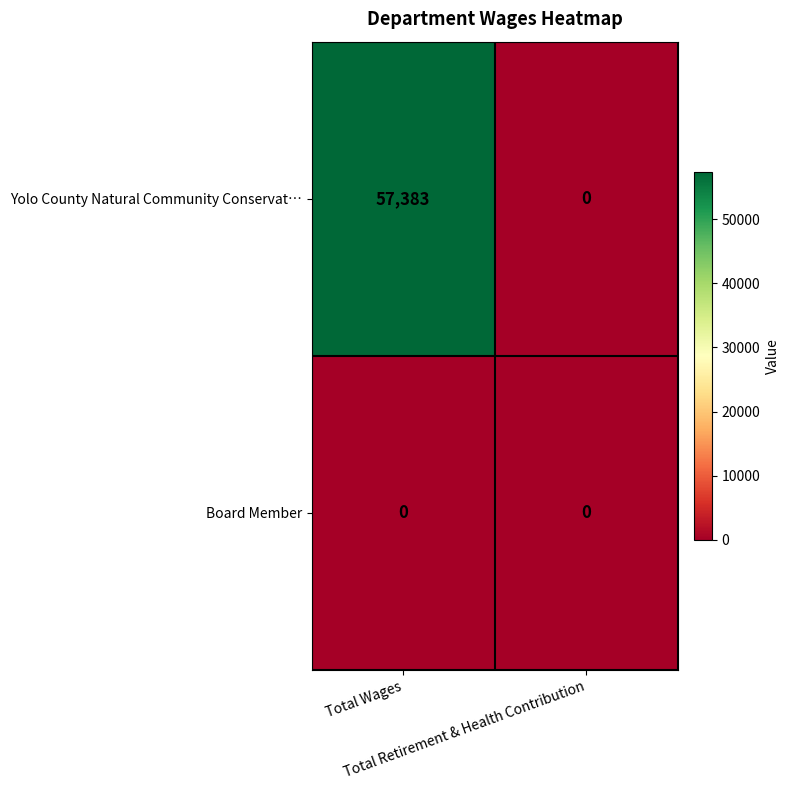

What is the average value of the Yolo County Natural Community Conservat… series?

28692